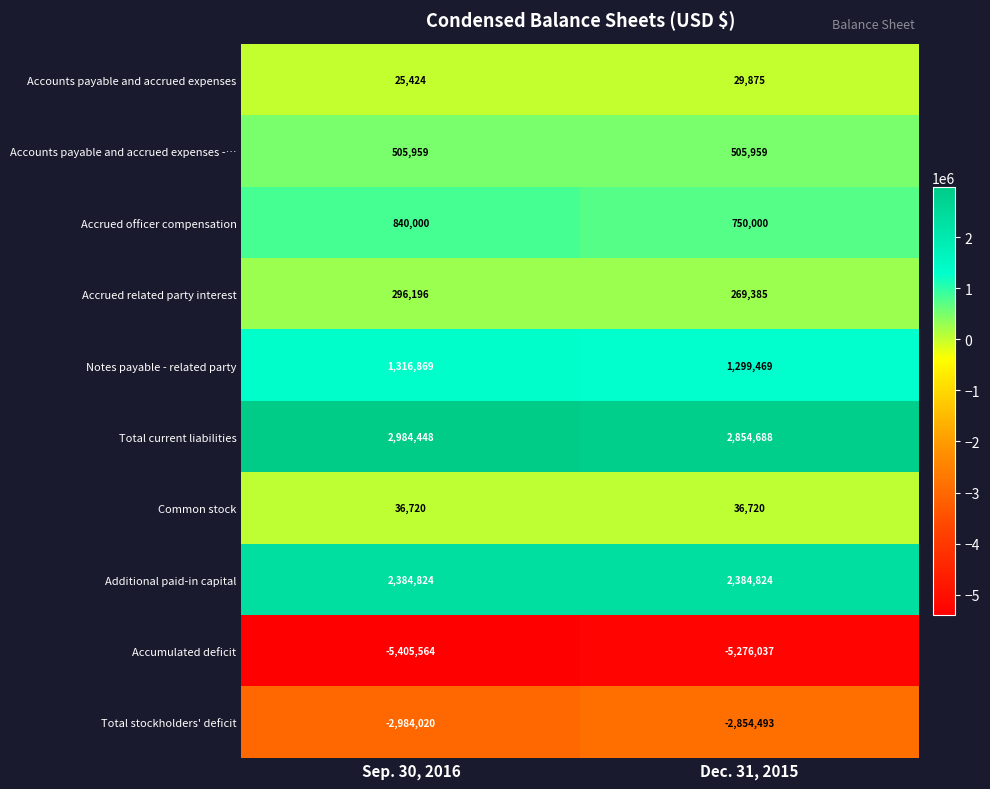

What is the difference between the maximum and minimum values in the Notes payable - related party series?

17400